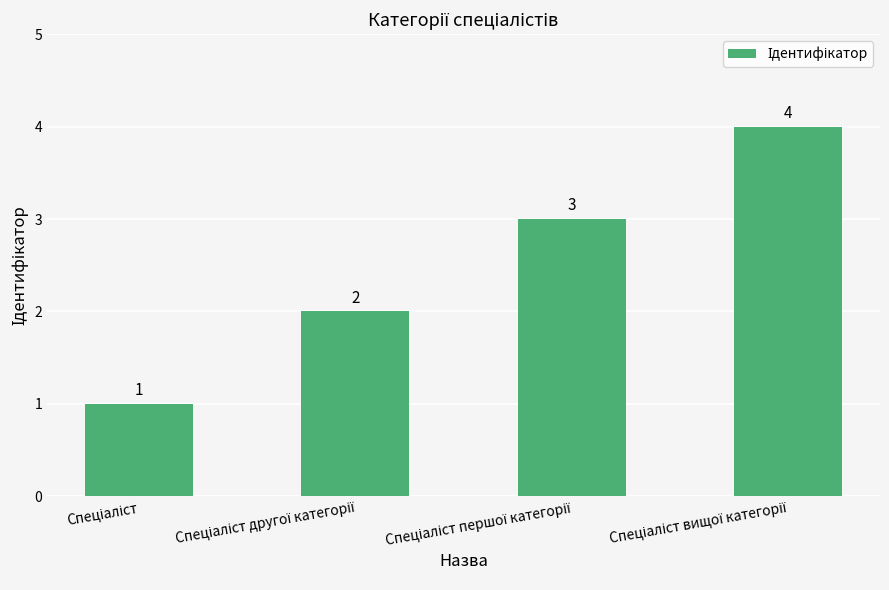

What is the sum of all values?

10